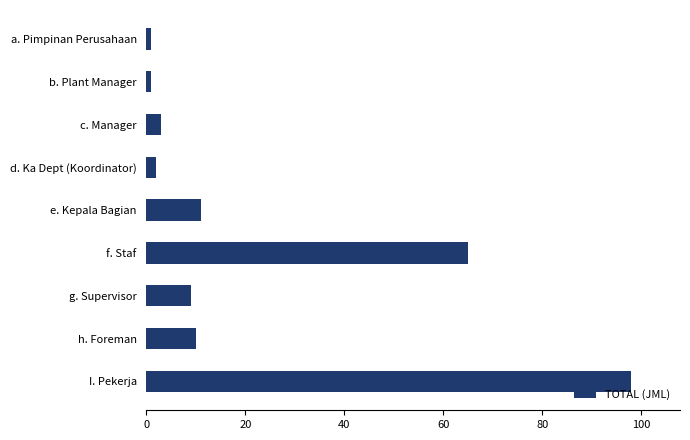

Between f. Staf and g. Supervisor, which is larger?

f. Staf